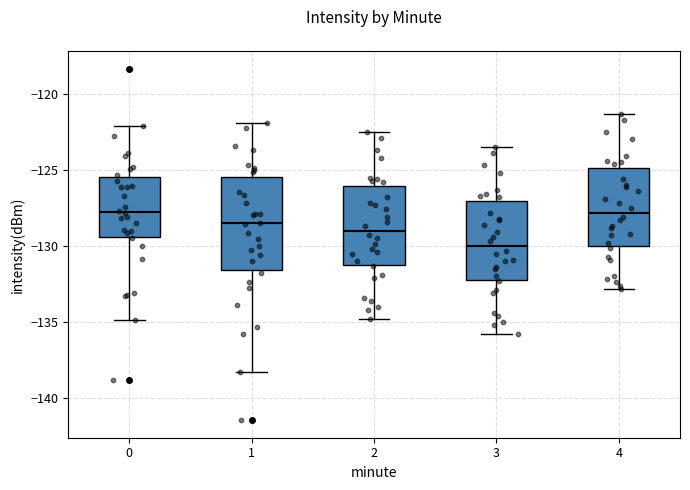

Reading left to right, read every box against the y-axis: the position of its median line, the range the box covers, and the ends of its whiskers. The values are not printed on the chart, so give them approximately, as read against the axis.

0: median -128.0, box -129.5 to -125.5, whiskers -135.0 to -122.0
1: median -128.5, box -131.5 to -125.5, whiskers -138.5 to -122.0
2: median -129.0, box -131.0 to -126.0, whiskers -135.0 to -122.5
3: median -130.0, box -132.0 to -127.0, whiskers -136.0 to -123.5
4: median -128.0, box -130.0 to -125.0, whiskers -133.0 to -121.5